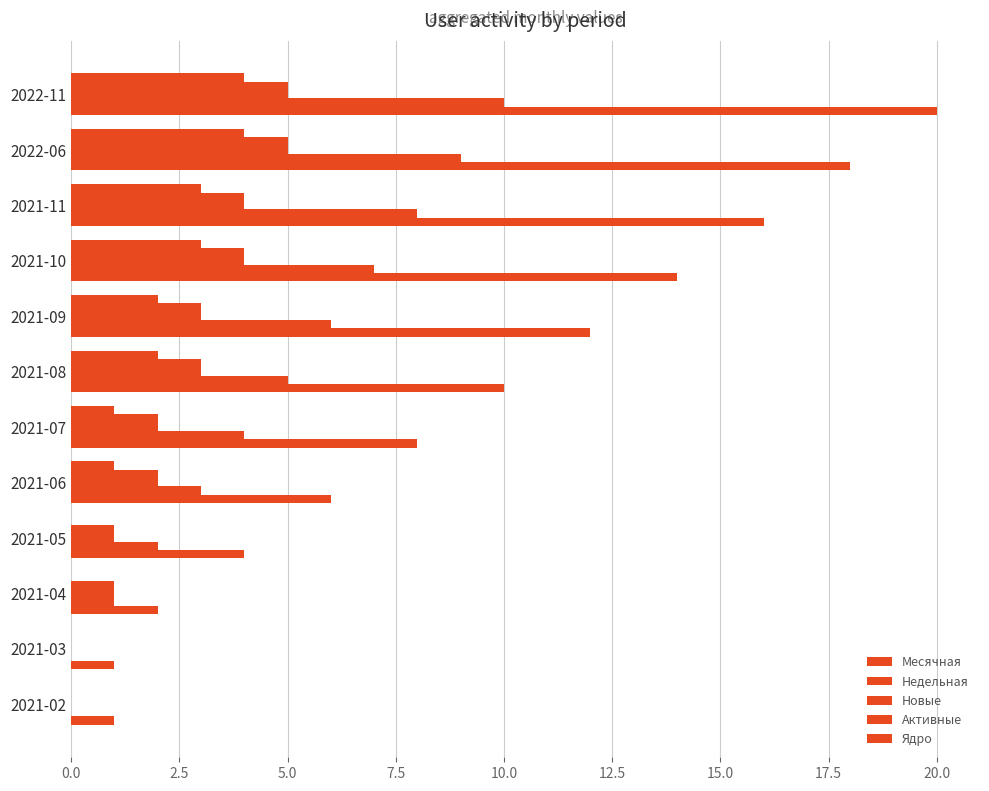

How many series are shown in this chart?

5